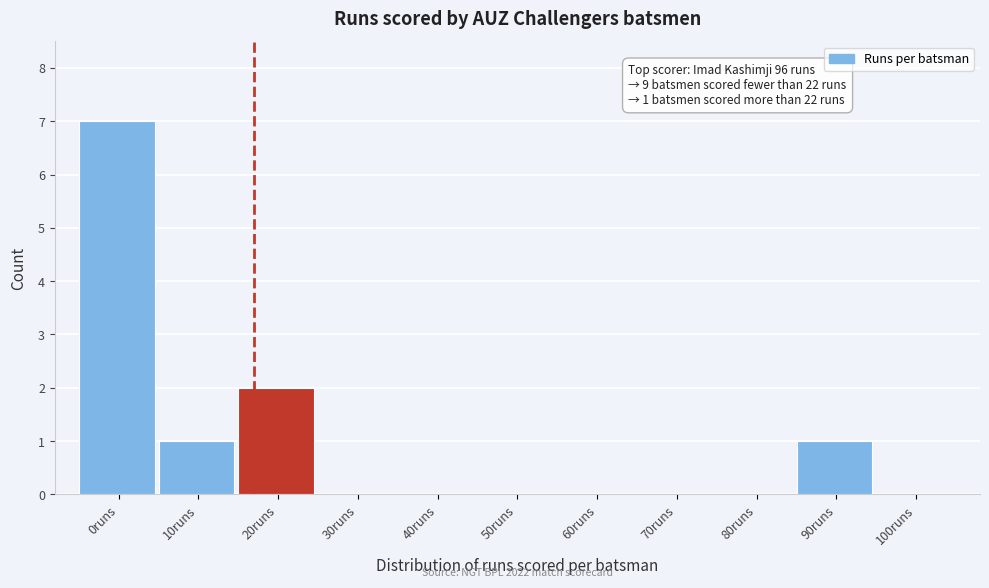

Reading left to right, what are all the values shown in this chart?

0runs=7	10runs=1	20runs=2	30runs=0	40runs=0	50runs=0	60runs=0	70runs=0	80runs=0	90runs=1	100runs=0